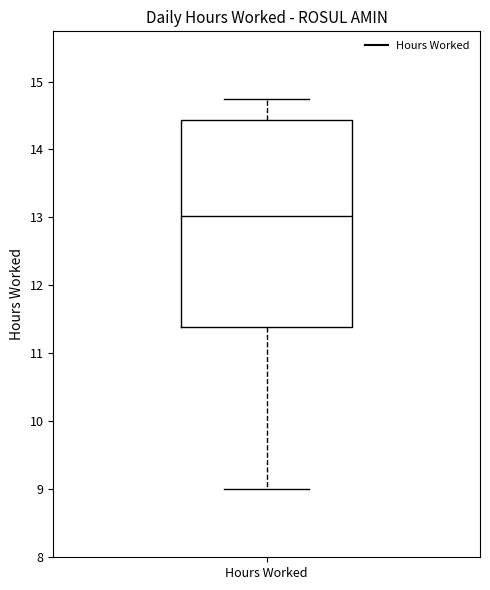

Transcribe this box plot: give where the median line is, the range the box spans, and where the two whiskers end, as read against the y-axis. The values are not printed on the chart, so give them approximately, as read against the axis.

median 13.0, box 11.4 to 14.4, whiskers 9.0 to 14.7